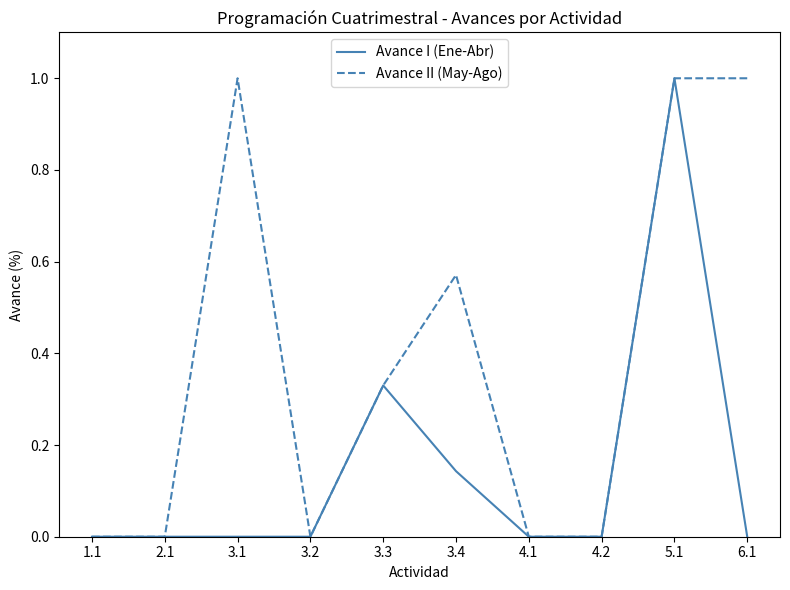

Which series changed the most between 5.1 and 6.1?

Avance I (Ene-Abr)